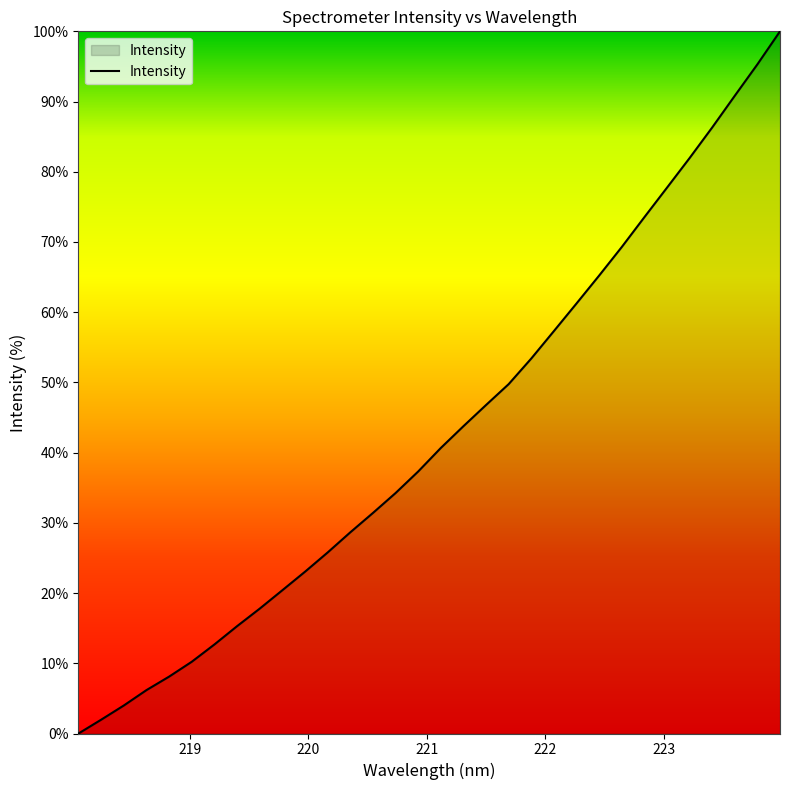

What is the greatest value displayed?

100.0